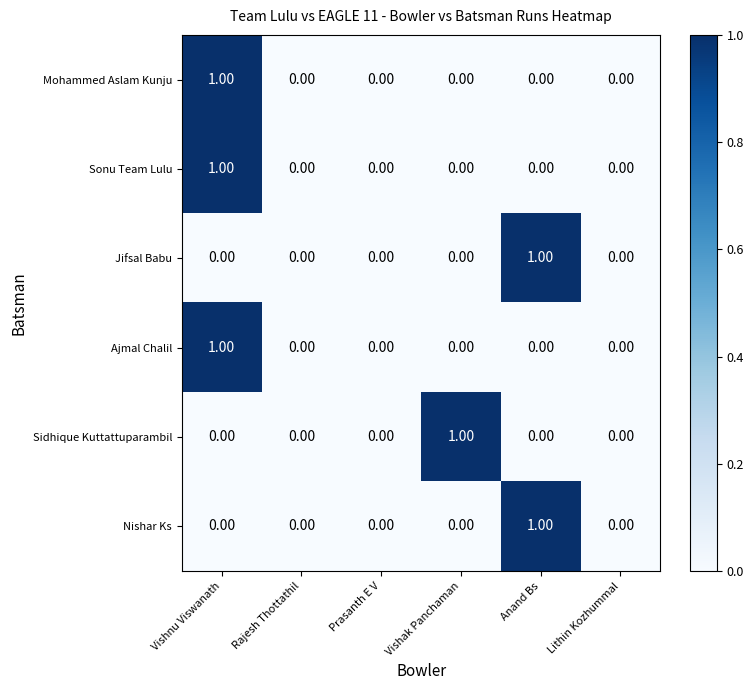

At which category is the sum across all series the highest?

Vishnu Viswanath